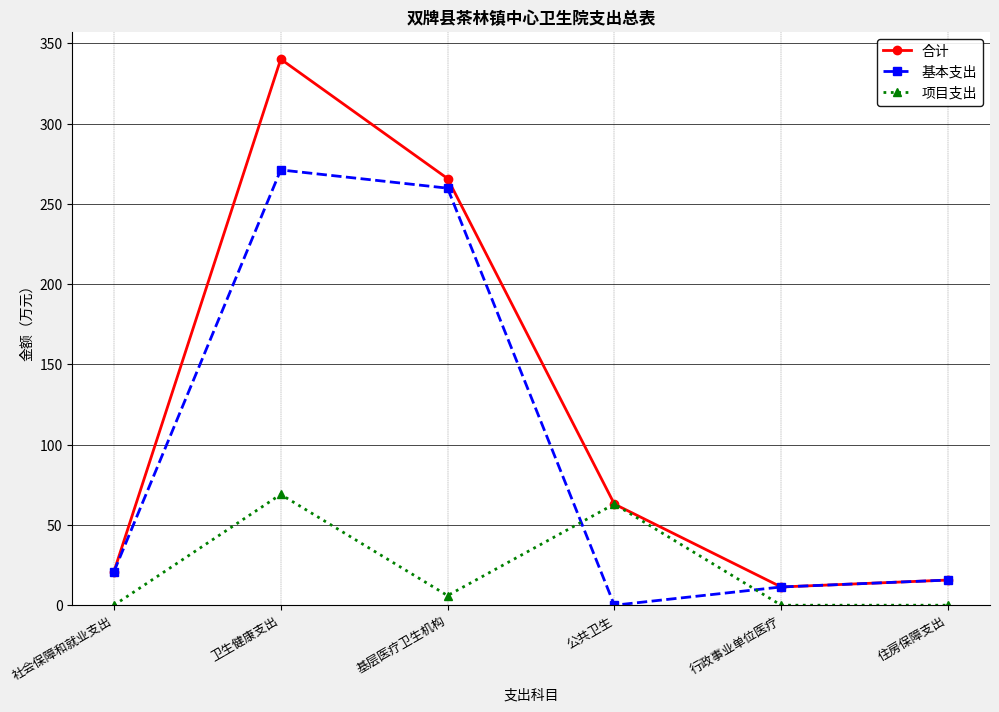

In 基本支出, how many points are higher than both neighbors (excluding endpoints)?

1